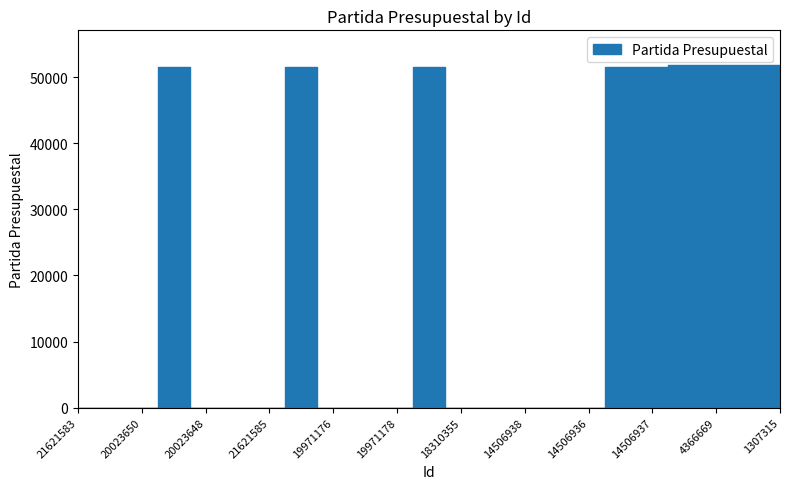

True or false: the data shows 51901 at 1307315.

True